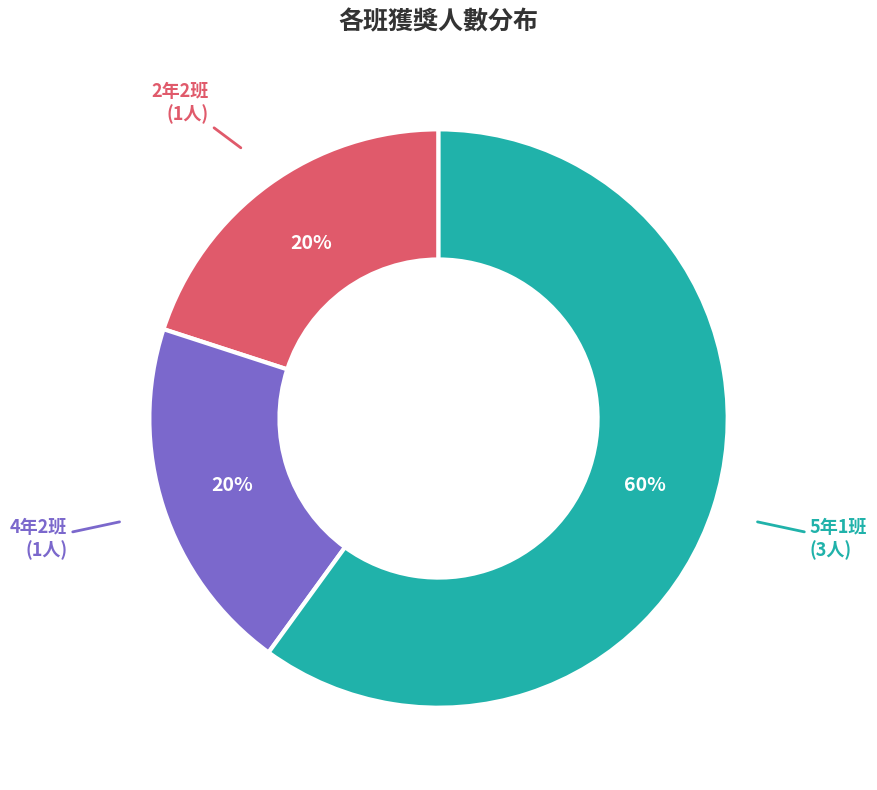

Count the number of slices in the pie.

3